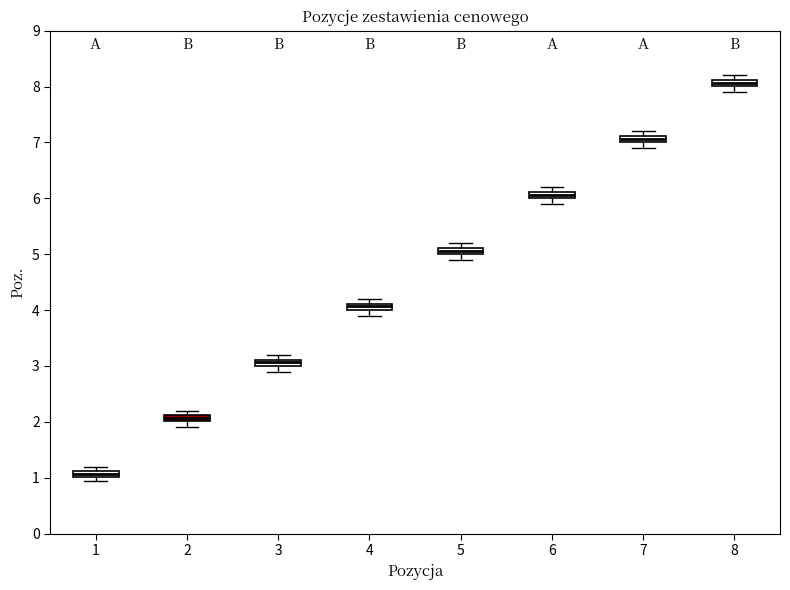

Where does the lower whisker of the box at x = 8 end on the y-axis? The values are not printed on the chart, so give them approximately, as read against the axis.

7.9